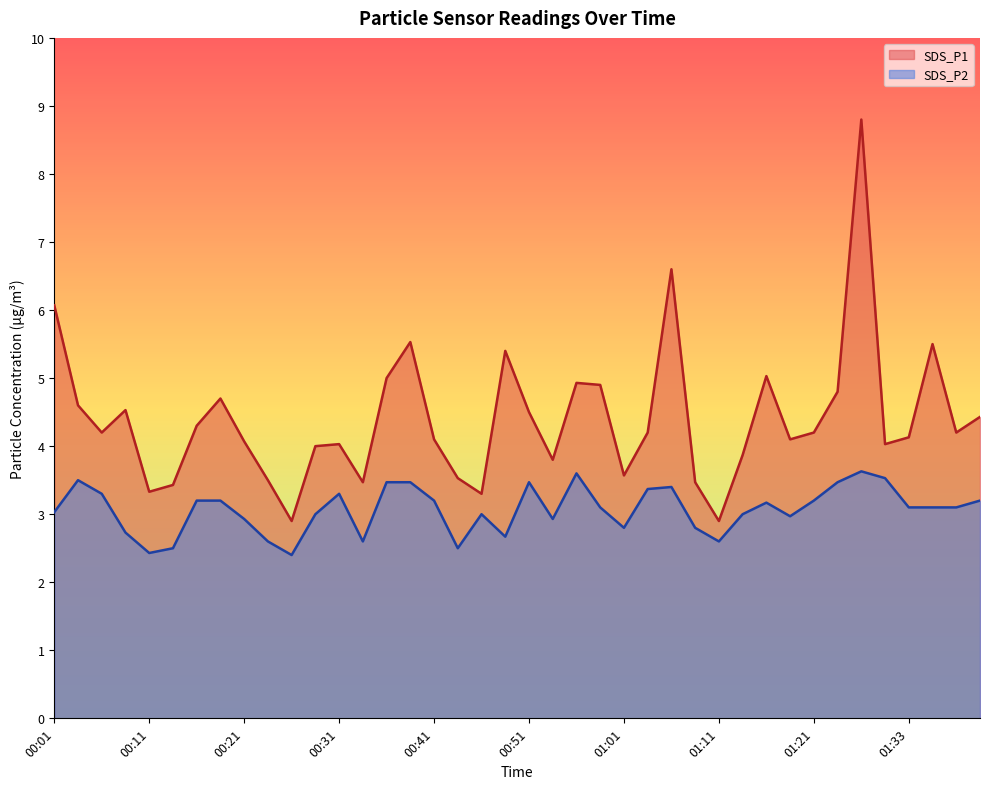

At which label does SDS_P1 reach its minimum?

00:26